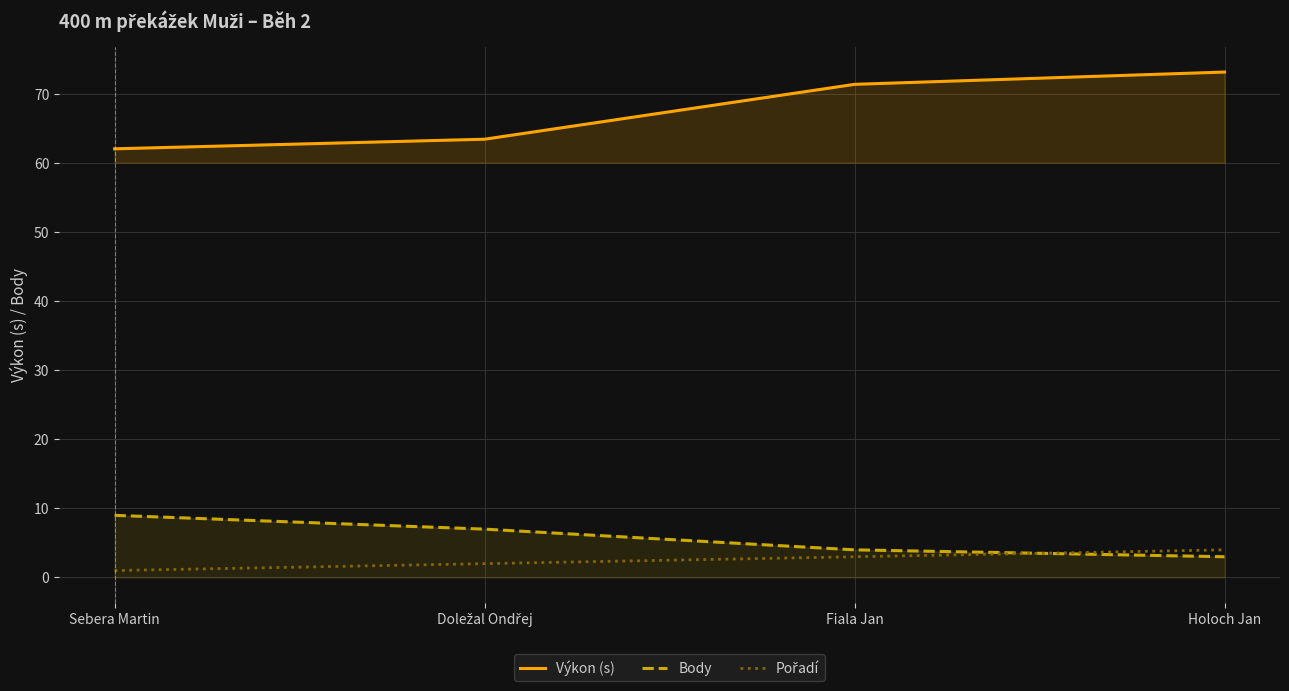

Between Fiala Jan and Holoch Jan, which series saw the biggest shift?

Výkon (s)